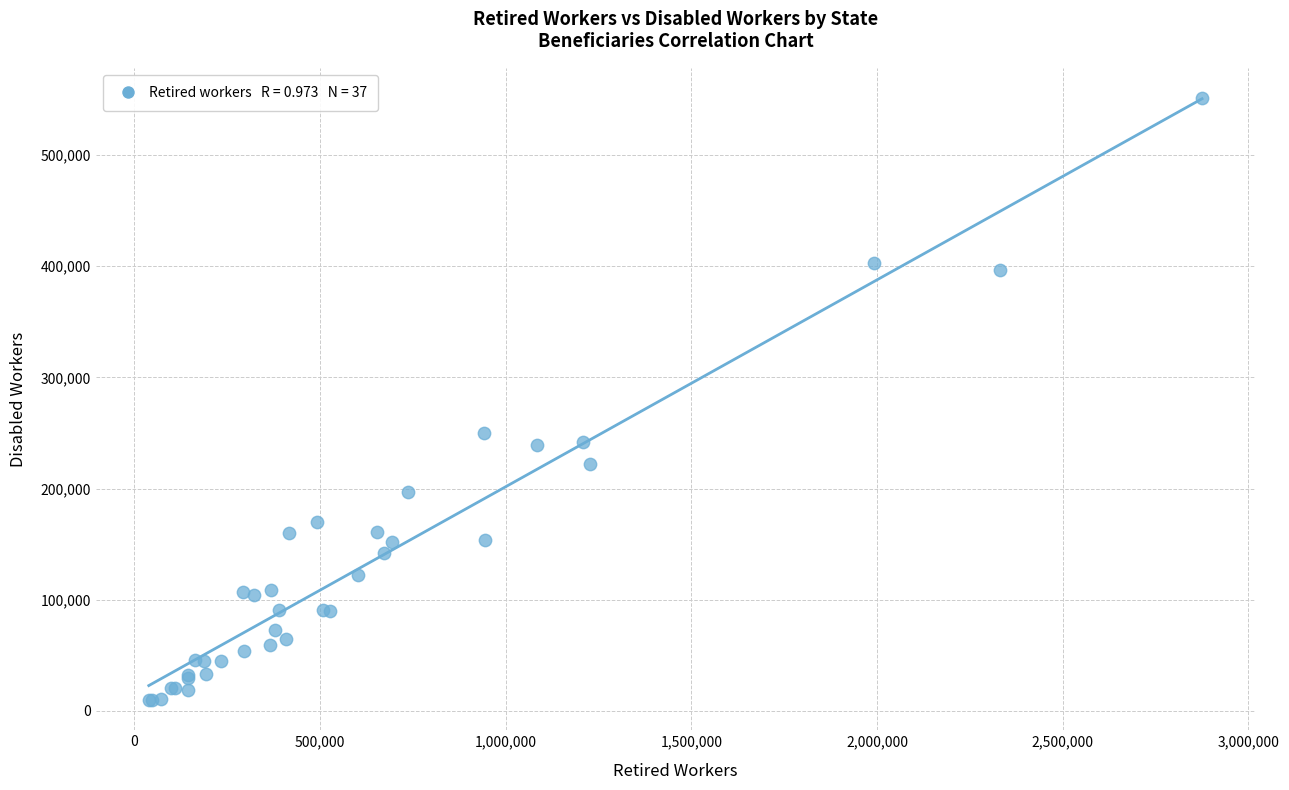

What Y value in the scatter plot is closest to 280513?

249761